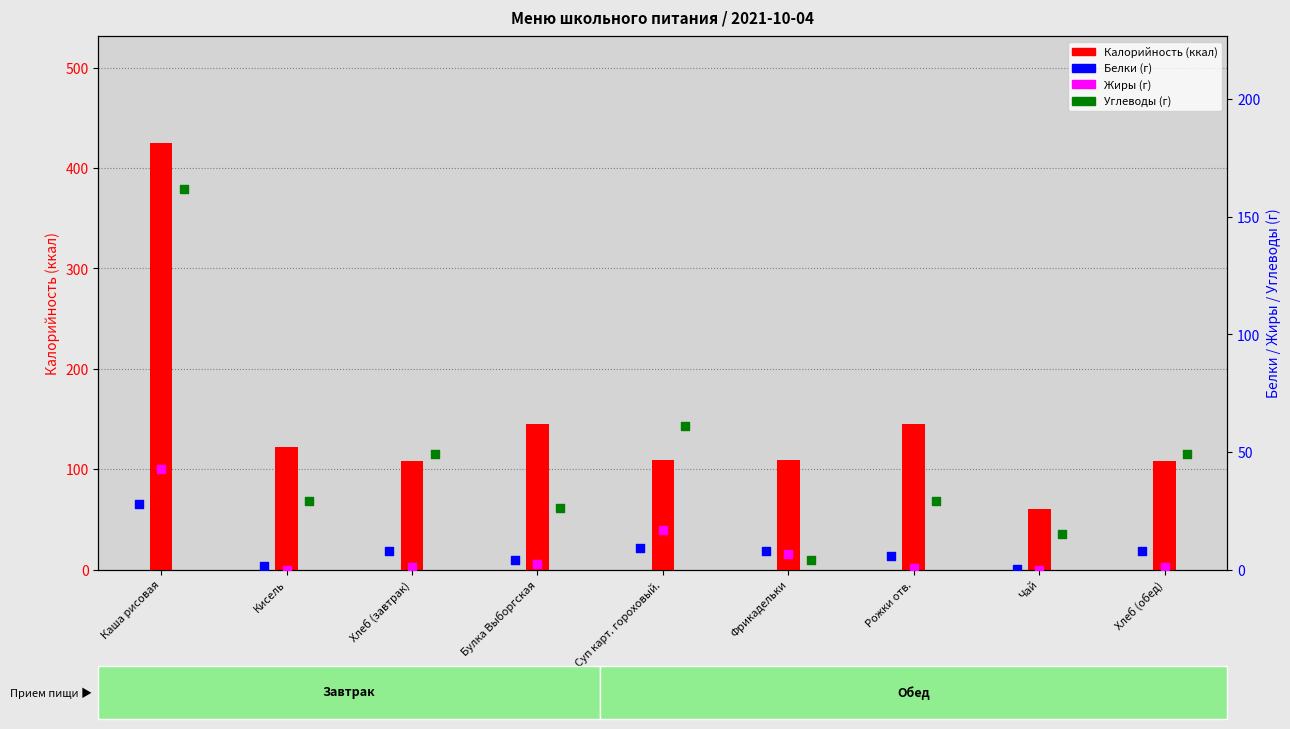

Which series reaches the minimum Y coordinate?

Жиры